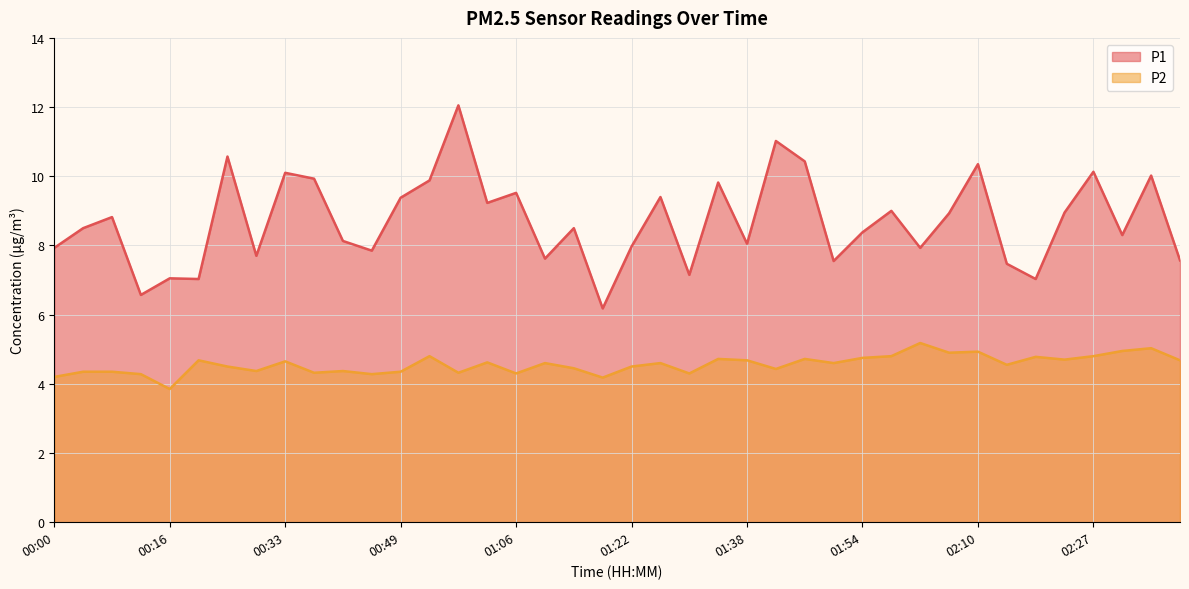

Does the chart display data point markers on the line(s)?

No